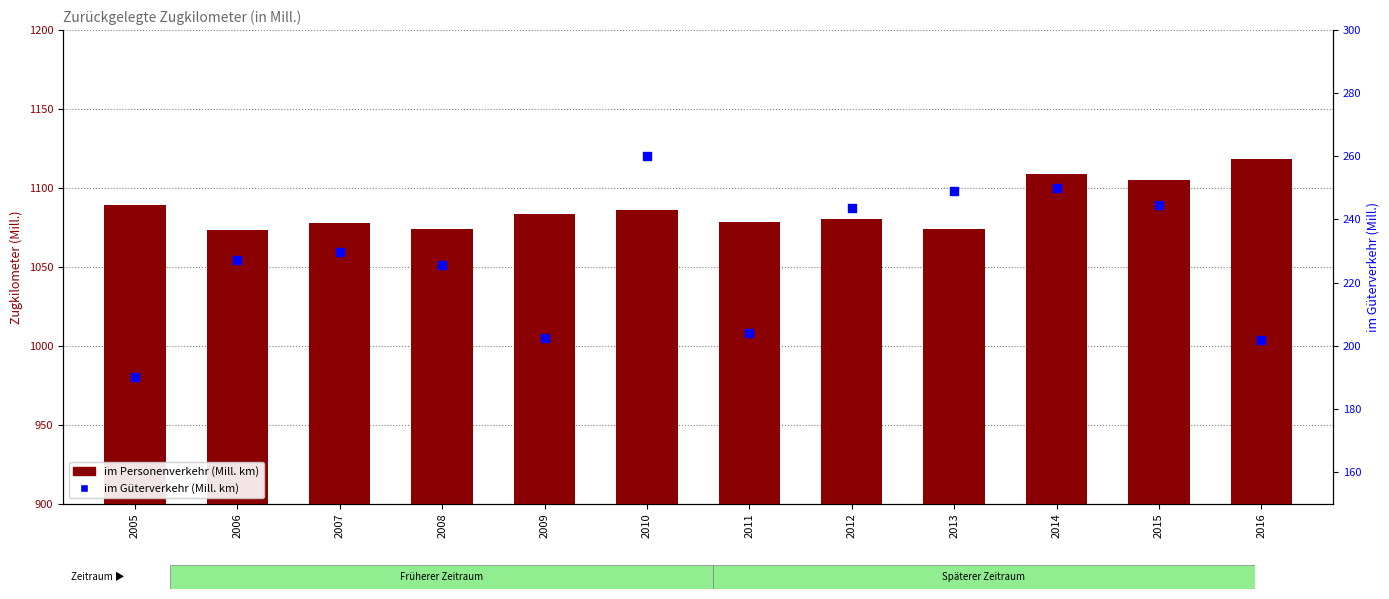

What are all the series names shown in the legend?

im Personenverkehr (Mill. km), im Güterverkehr (Mill. km)